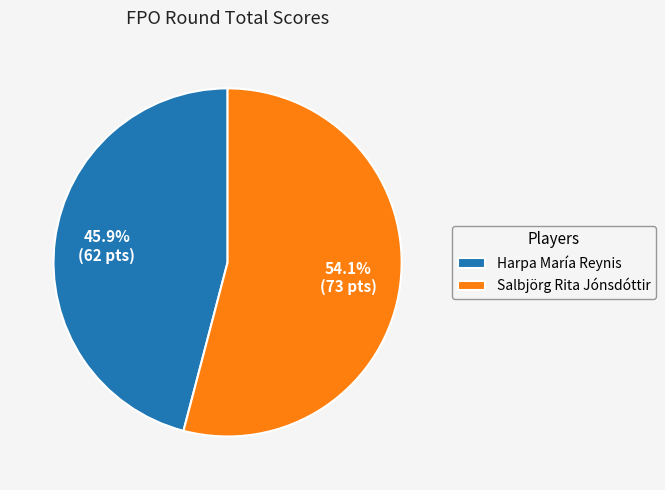

Which category accounts for the majority?

Salbjörg Rita Jónsdóttir